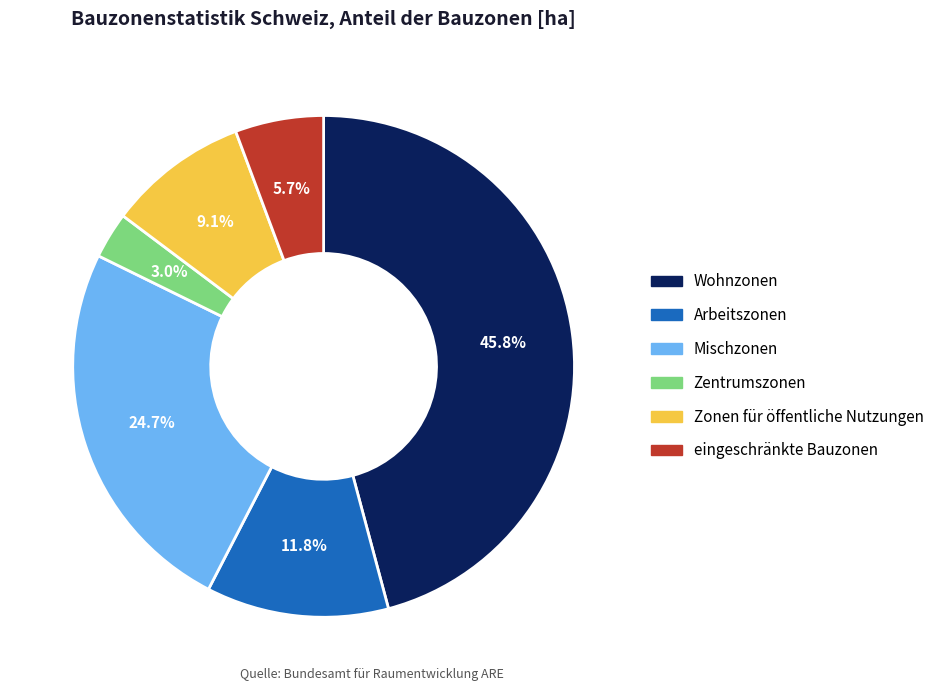

True or false: Zonen für öffentliche Nutzungen accounts for 9% of the total.

True